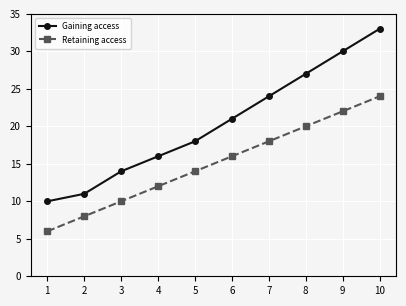

At which category is the sum across all series the highest?

10